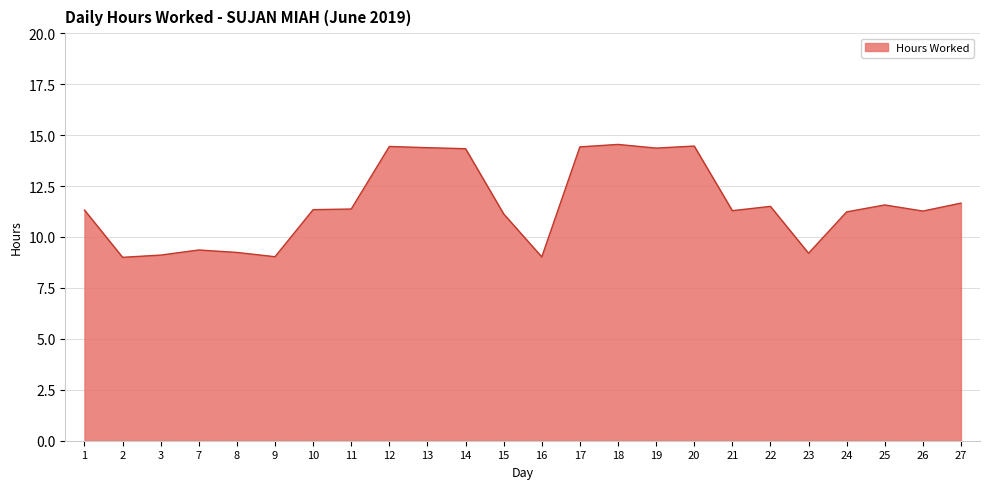

The value at 24 is 11.2. True or false?

True